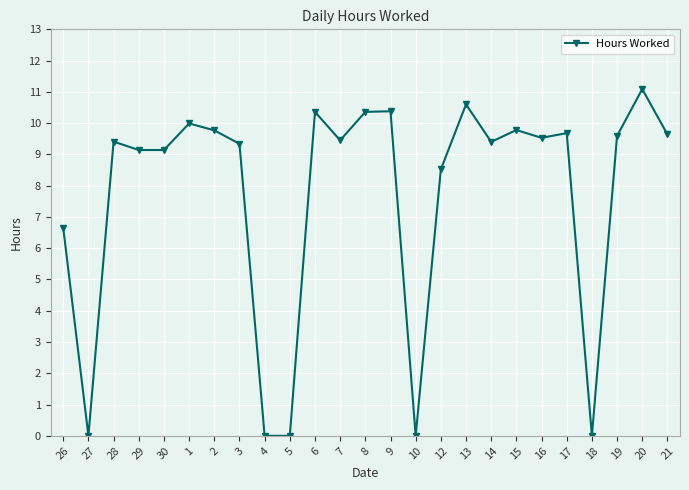

What is the average value?

7.7